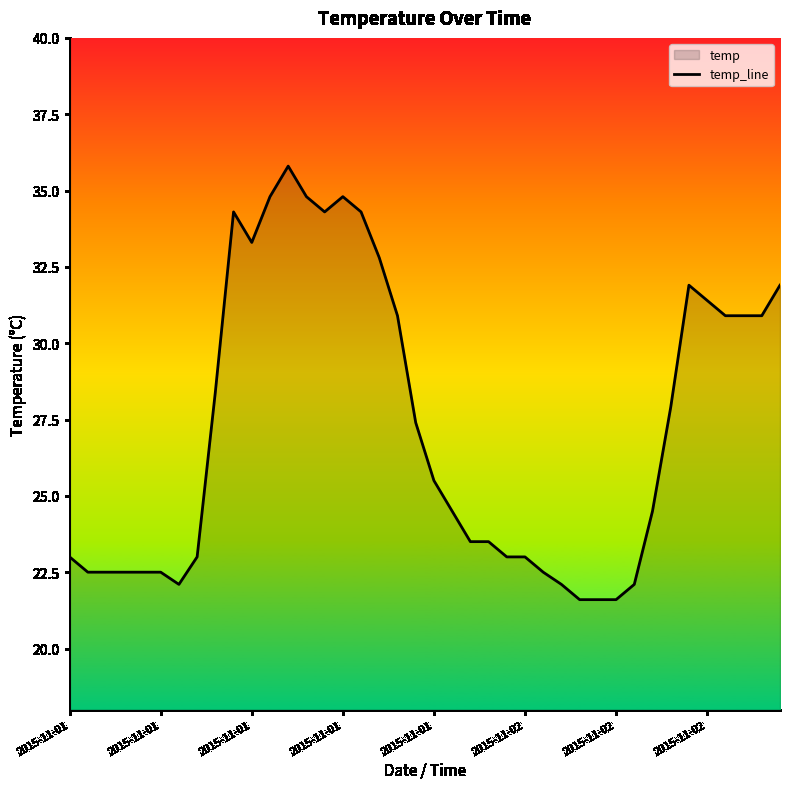

What is the label of the 26th point from the right?

14